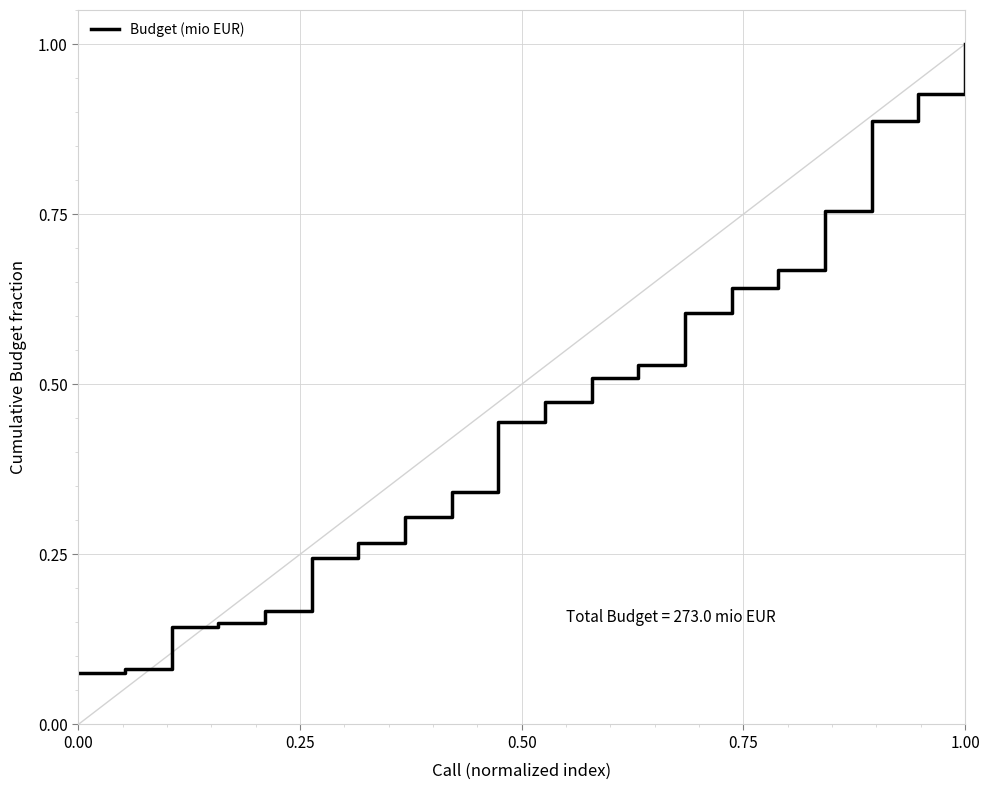

What is the maximum value shown in the chart?

1.0